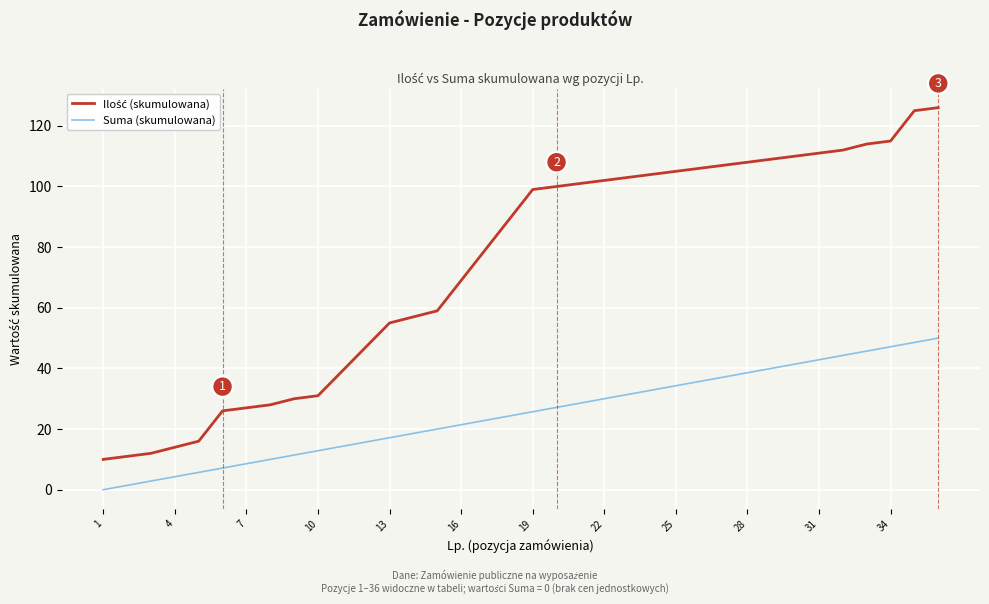

How many lines are shown in the chart?

2